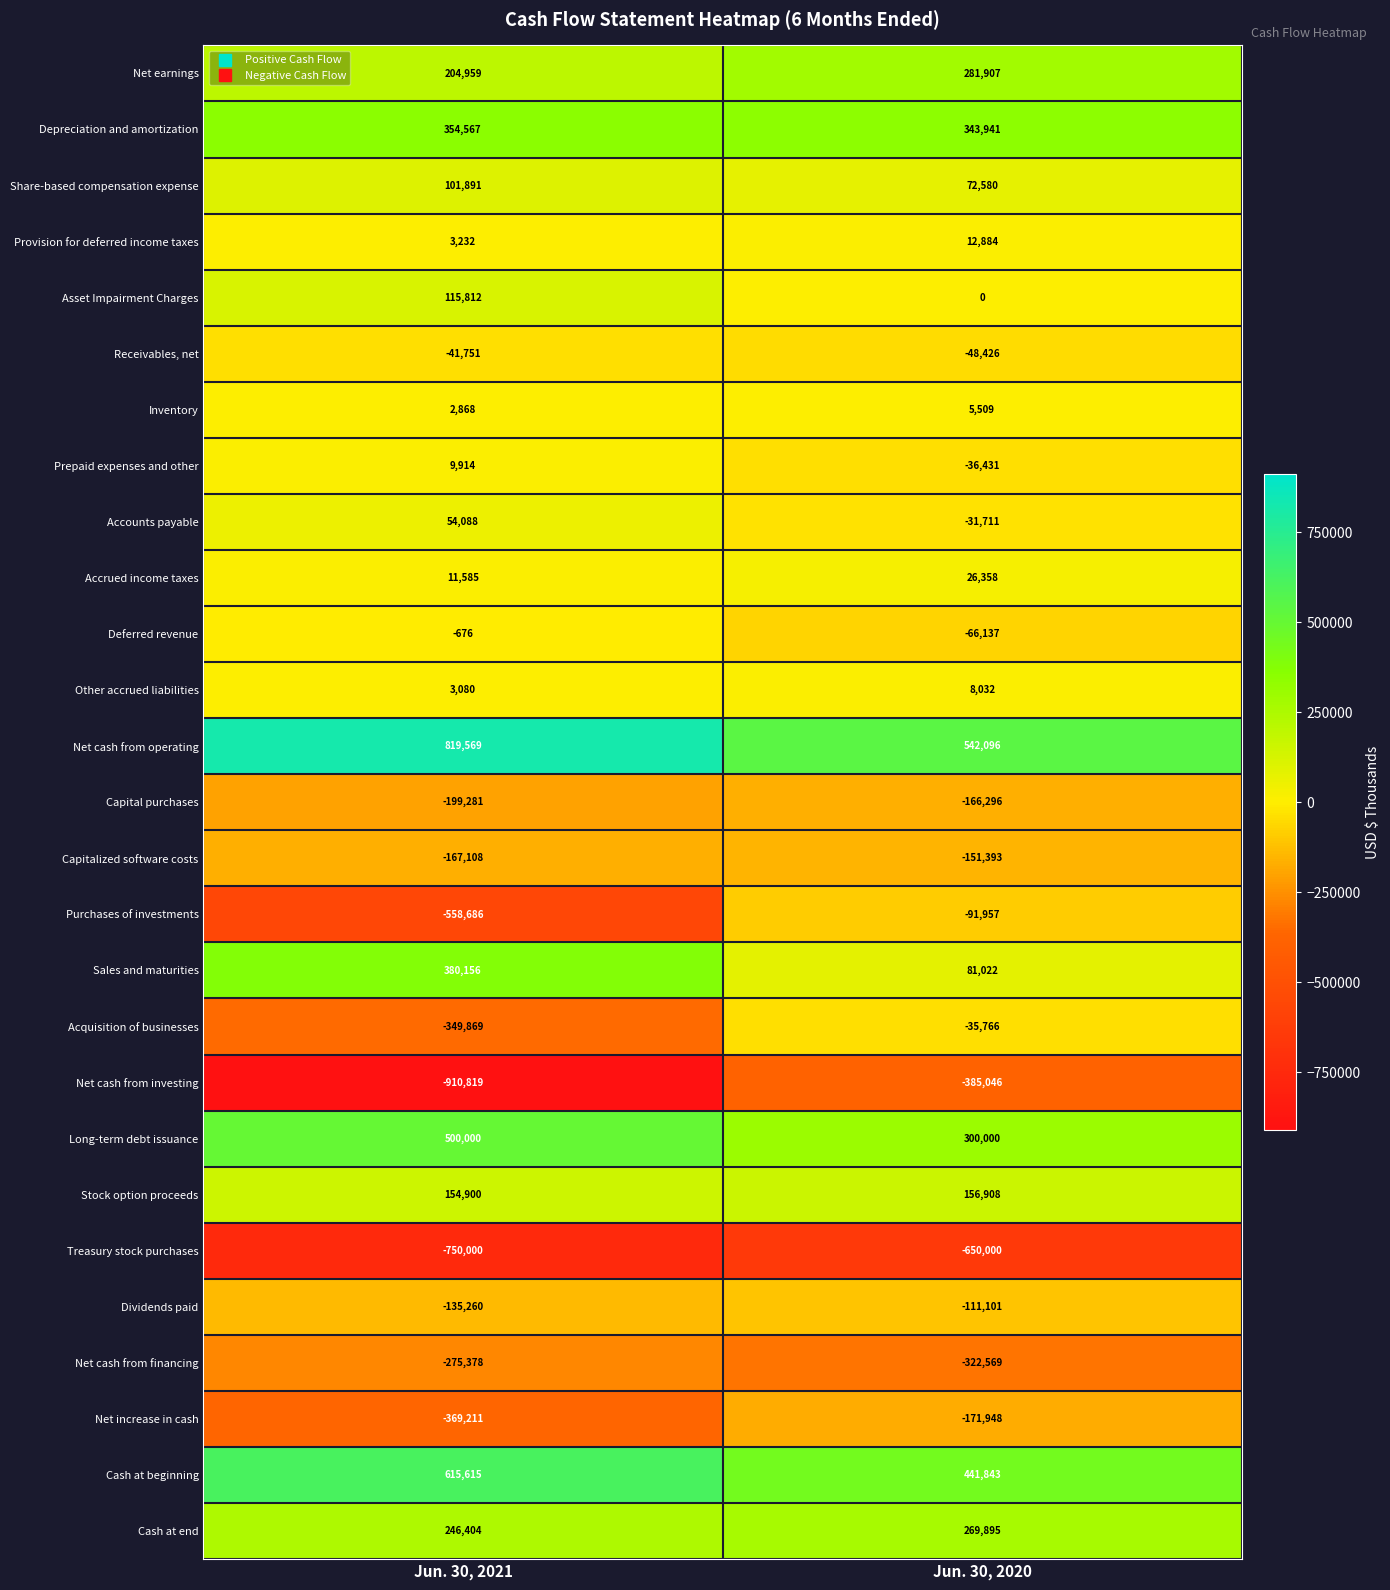

List the labels in order of Other accrued liabilities value, largest first.

Jun. 30, 2020, Jun. 30, 2021